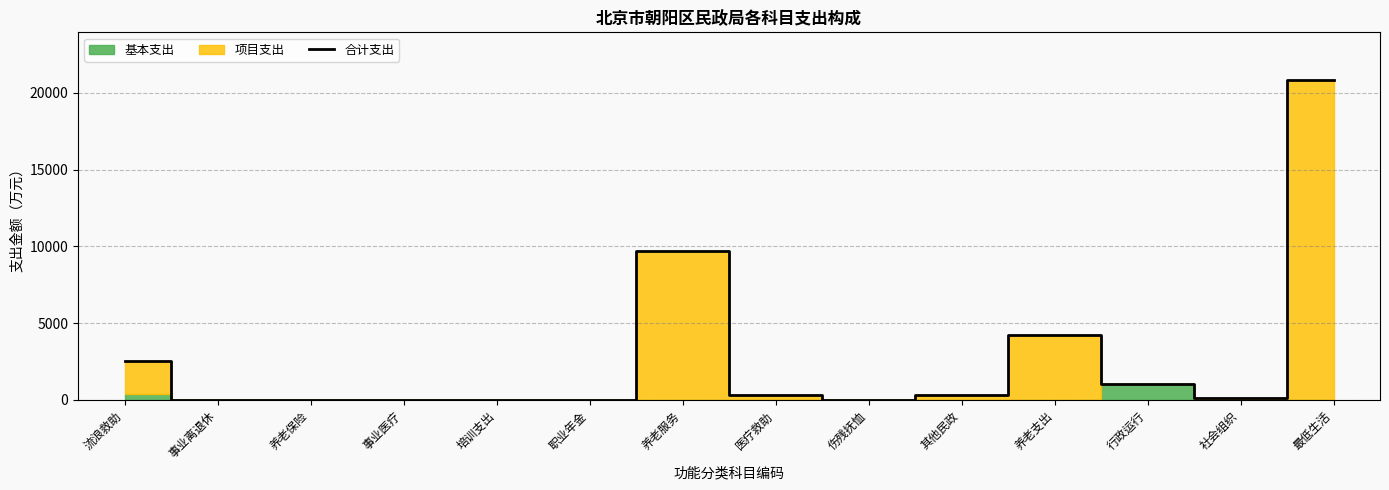

True or false: the data shows 20.7 at 职业年金.

False